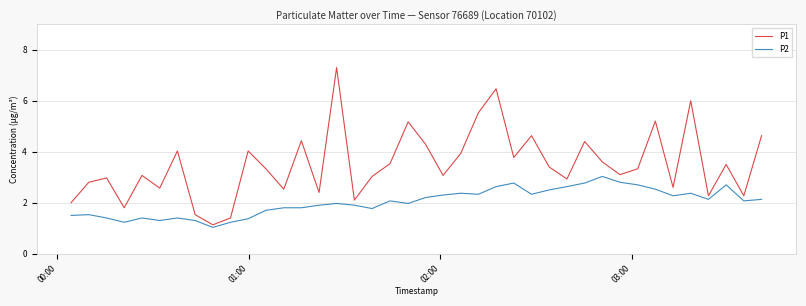

Which series has the largest total across all categories?

P1